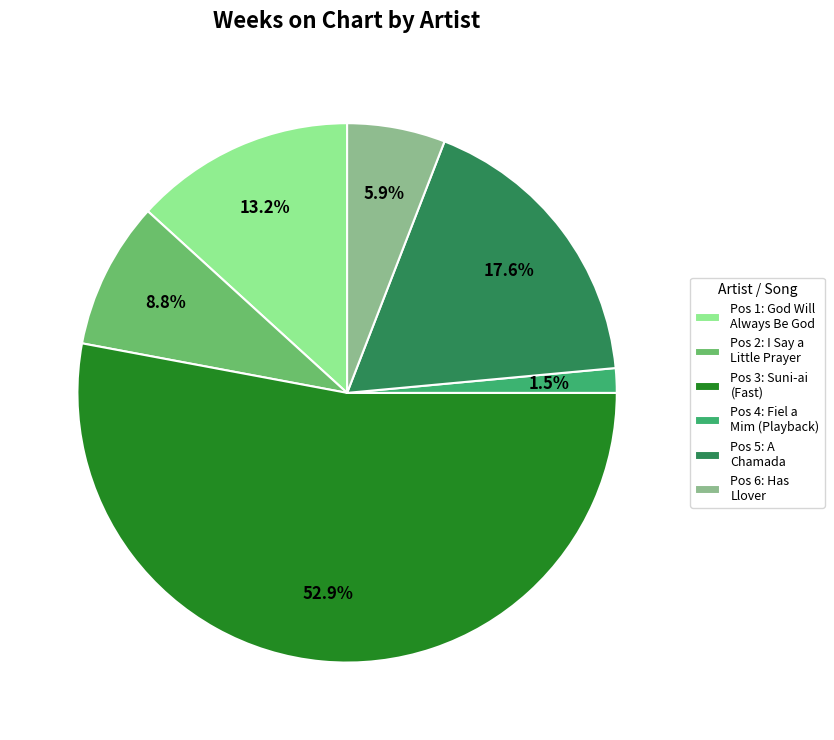

Is there any slice that represents more than half of the pie?

Yes